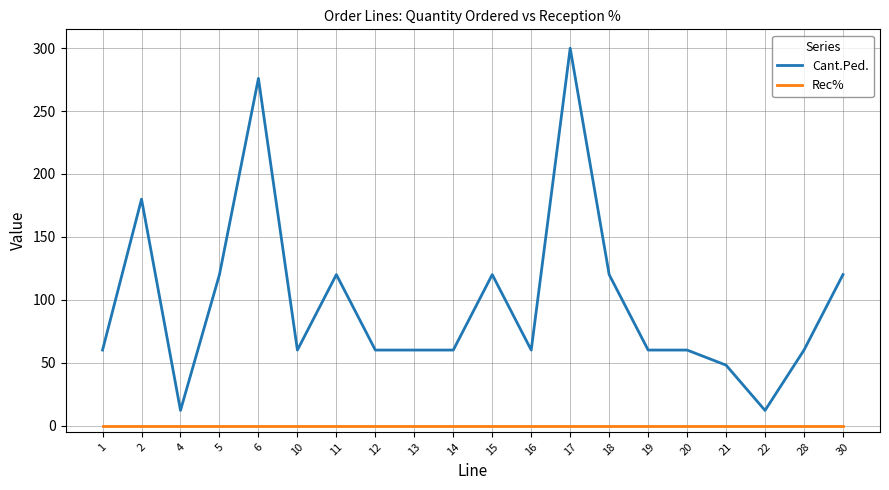

The Cant.Ped. series shows 120 at 15. True or false?

True